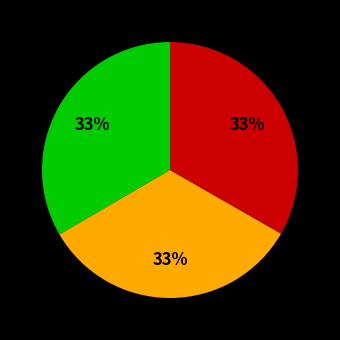

How many segments does this pie chart have?

3